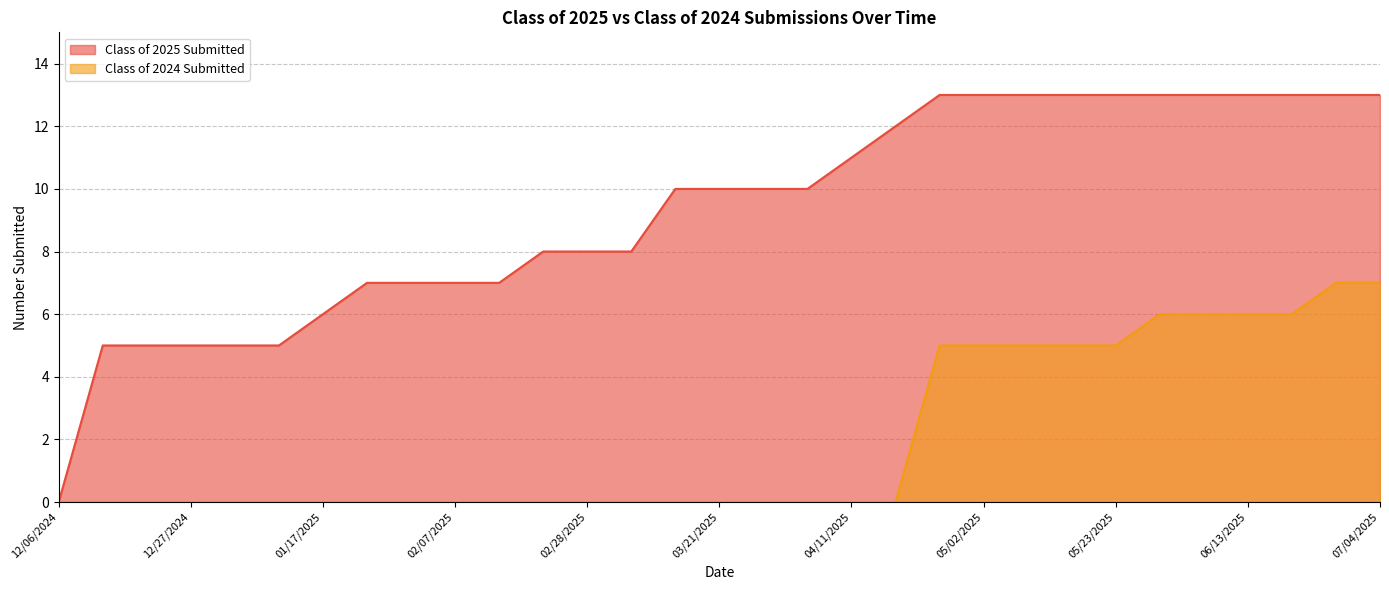

Which series changed the most between 03/14/2025 and 04/24/2025?

Class of 2024 Submitted